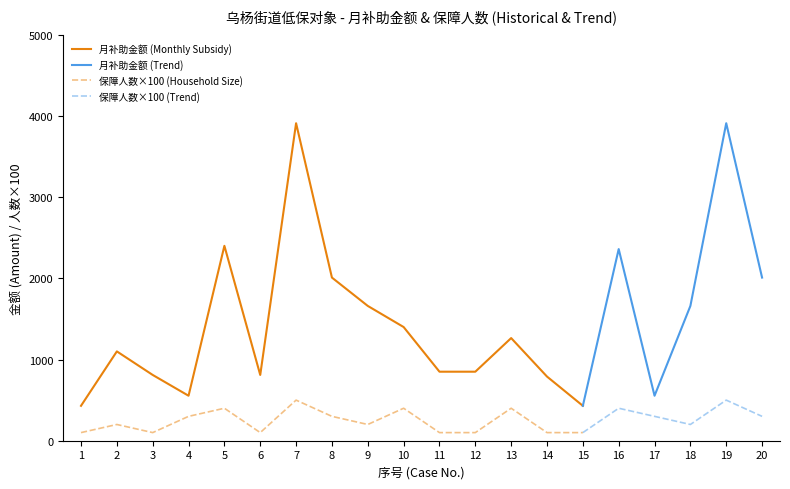

The value of 月补助金额 (Monthly Subsidy) at 9 is 1660. True or false?

True